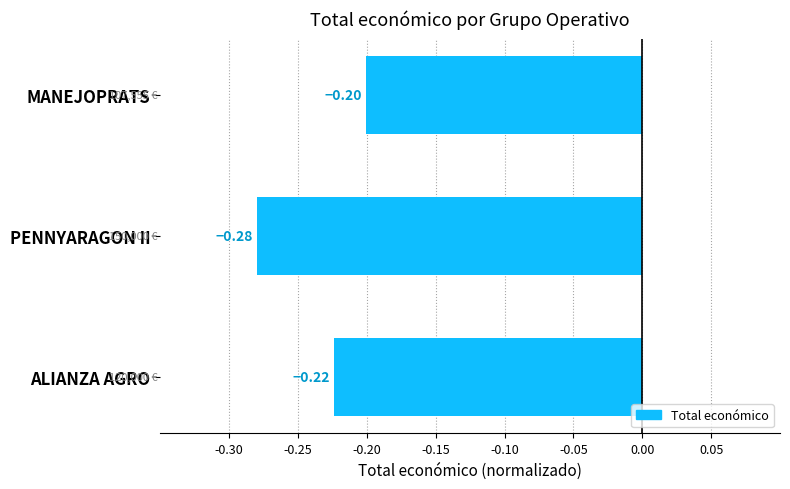

List the labels in order of value, largest first.

MANEJOPRATS, ALIANZA AGRO, PENNYARAGON II